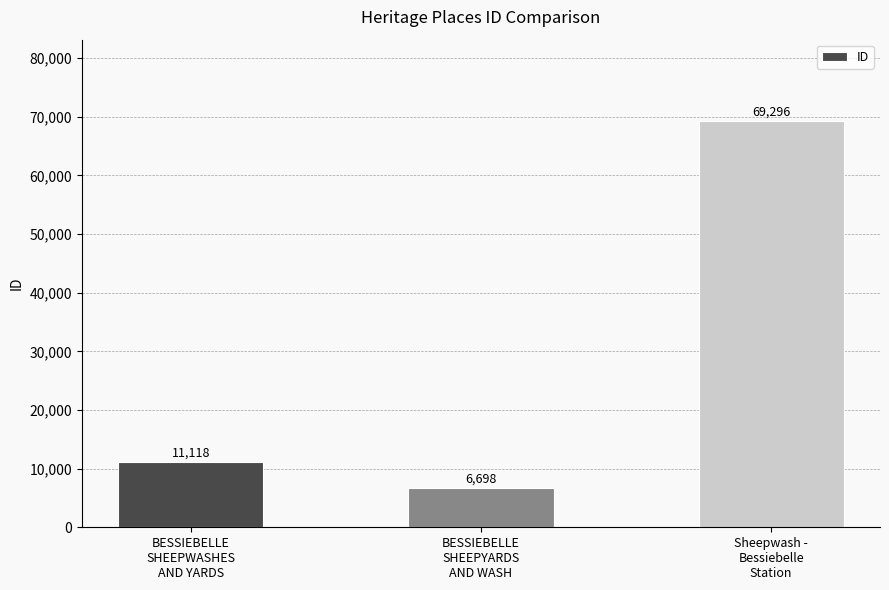

Reading right to left, extract all data points from this chart.

69296	6698	11118